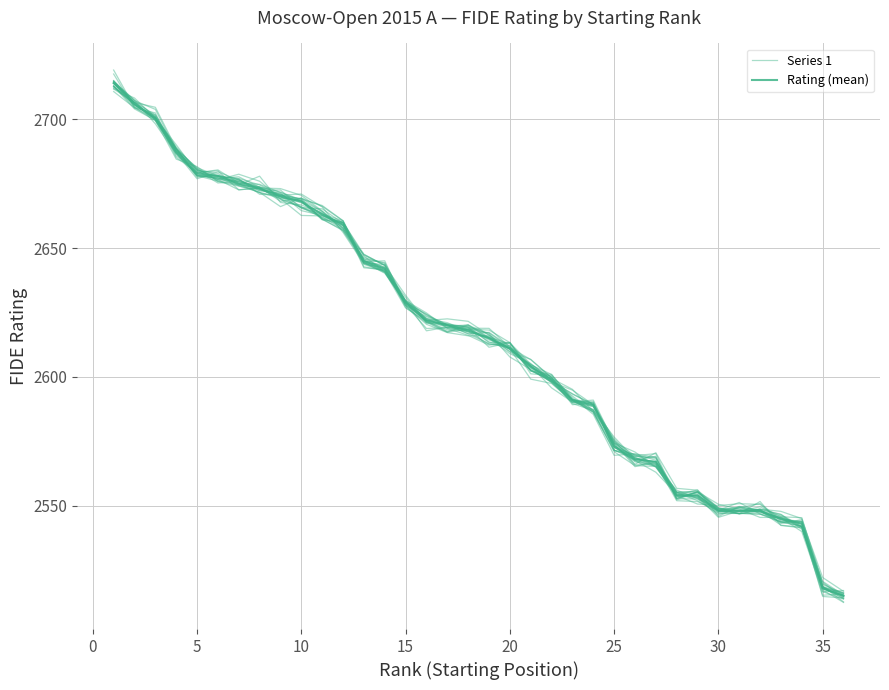

How many values in the Series 1 series exceed 2618?

19